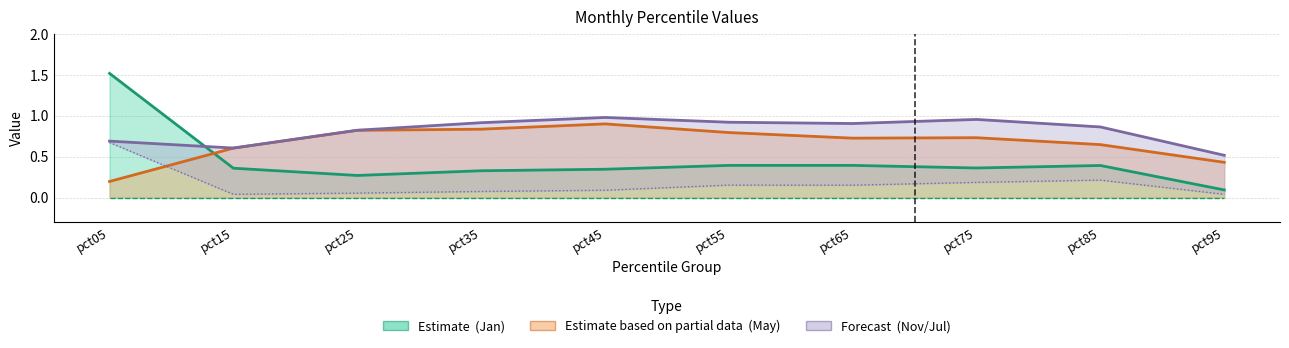

Which series has the widest spread of values?

Jan